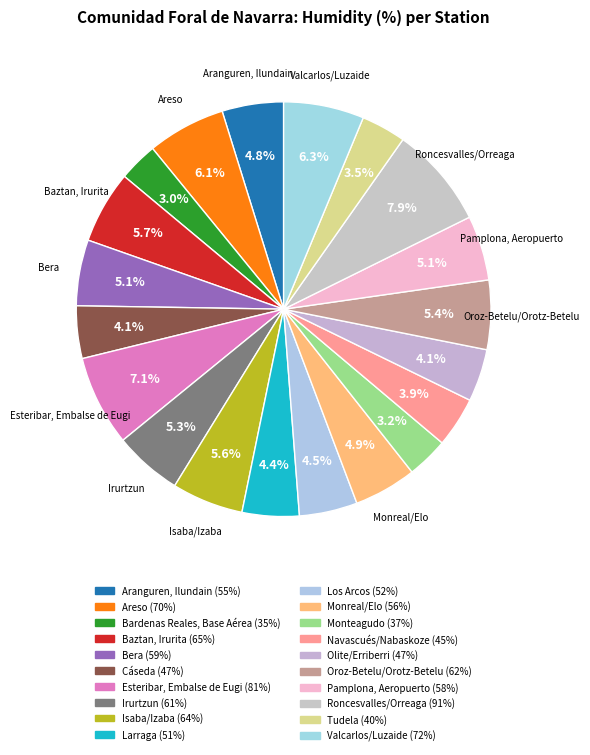

Is it true that Monteagudo is 3% of the pie?

True